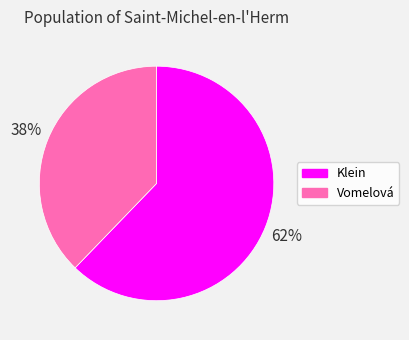

How many segments does this pie chart have?

2